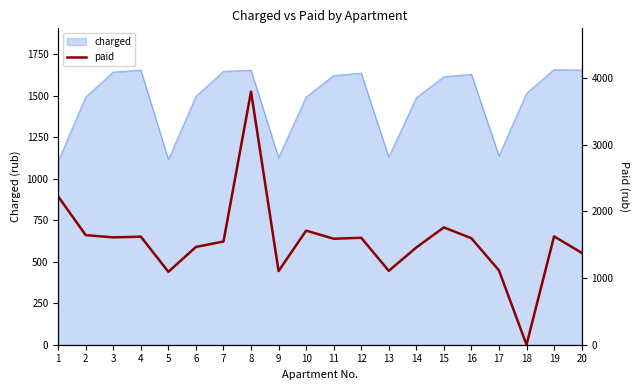

What is the change in value from 7 to 9?

-444.4